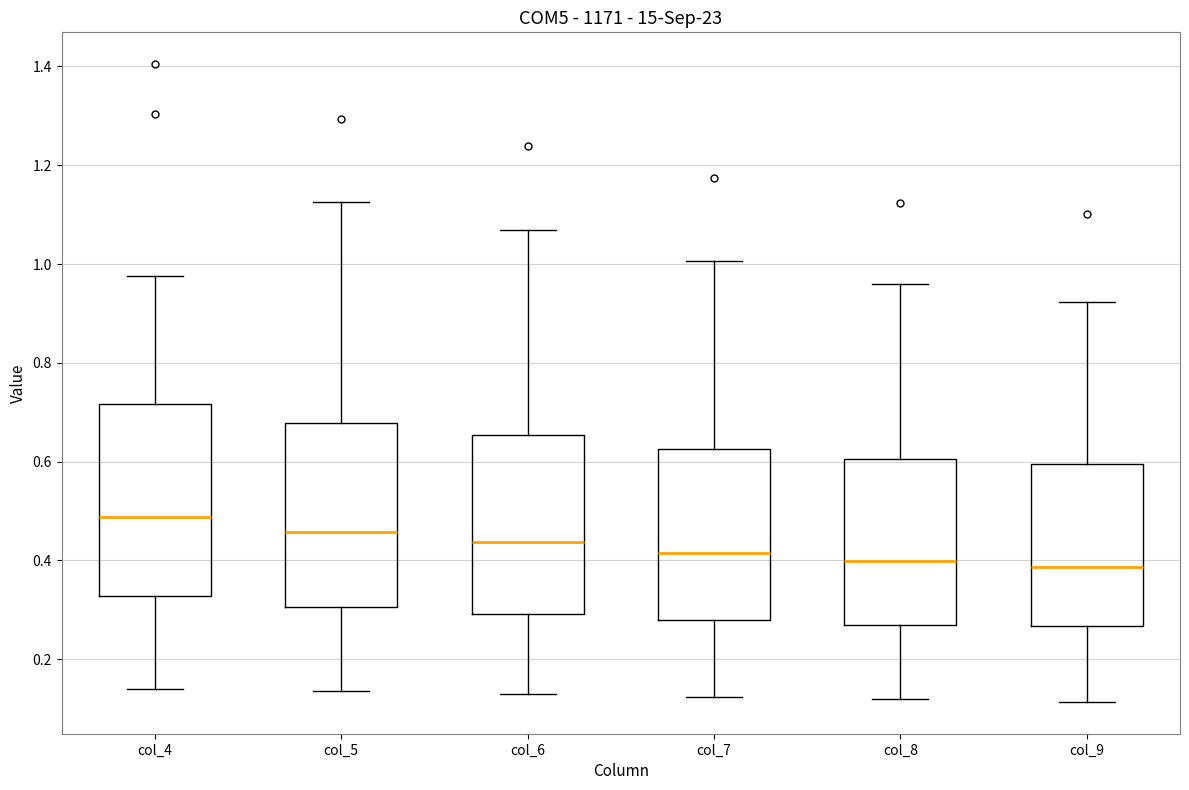

Reading left to right, read every box against the y-axis: the position of its median line, the range the box covers, and the ends of its whiskers. The values are not printed on the chart, so give them approximately, as read against the axis.

col_4: median 0.48, box 0.32 to 0.72, whiskers 0.14 to 0.98
col_5: median 0.46, box 0.30 to 0.68, whiskers 0.14 to 1.12
col_6: median 0.44, box 0.30 to 0.66, whiskers 0.12 to 1.06
col_7: median 0.42, box 0.28 to 0.62, whiskers 0.12 to 1.00
col_8: median 0.40, box 0.26 to 0.60, whiskers 0.12 to 0.96
col_9: median 0.38, box 0.26 to 0.60, whiskers 0.12 to 0.92